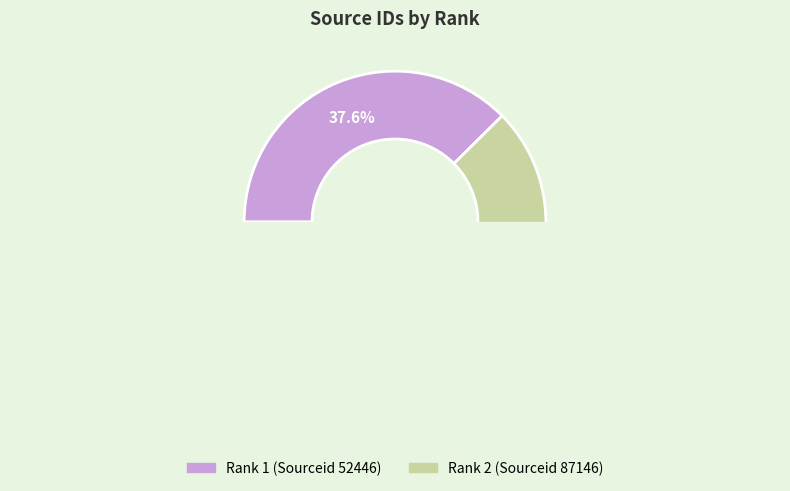

To the nearest percent, what is the average slice percentage?

50%